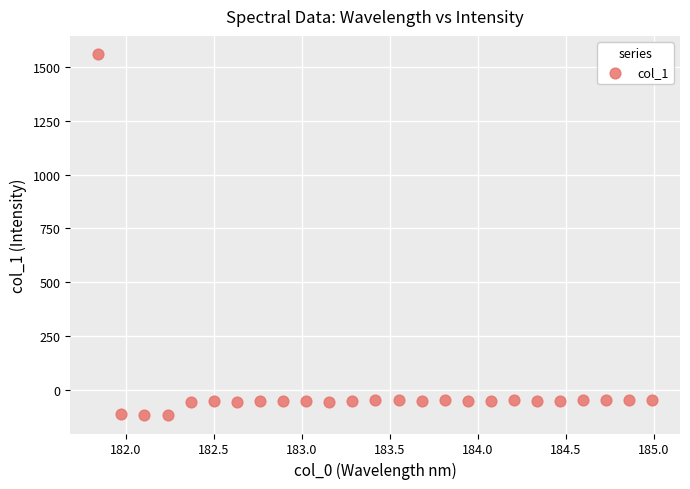

What is the range of X values (max minus min)?

3.1